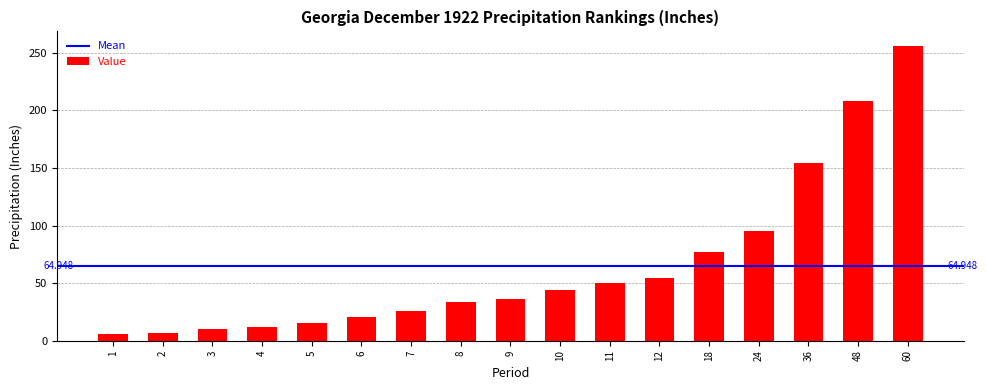

Where is the data nearest to the value 130?

36